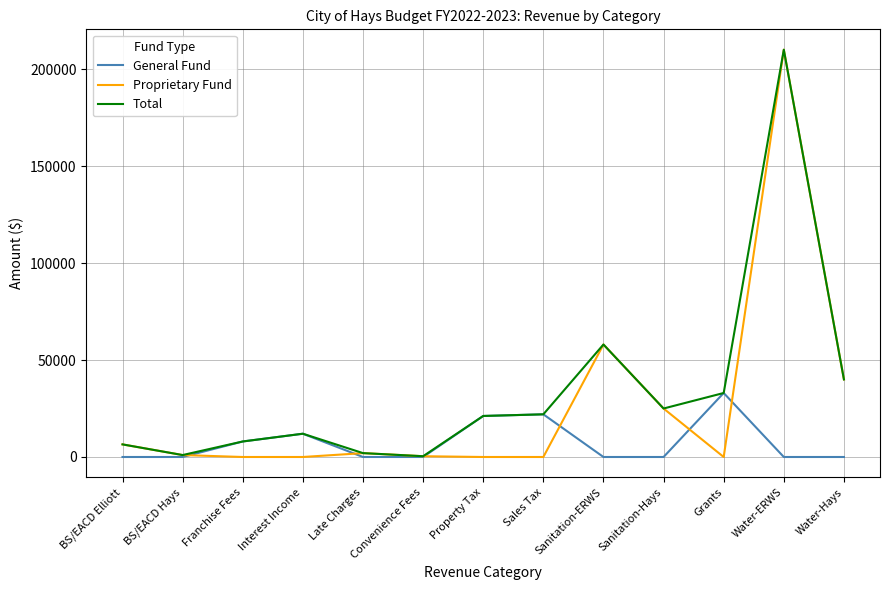

What is the greatest value displayed?

210000